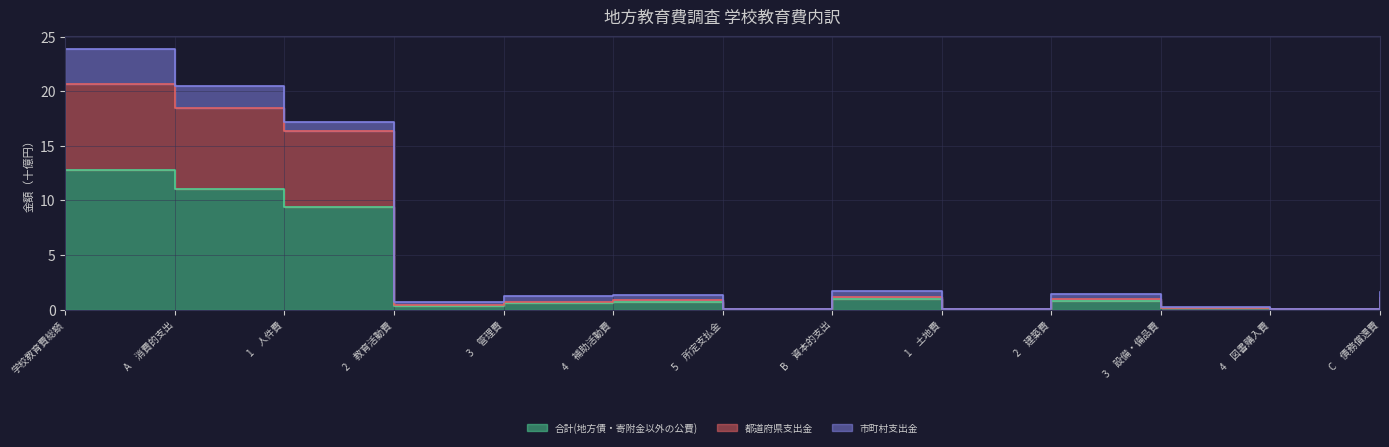

What is the label of the 7th point from the right?

5　所定支払金